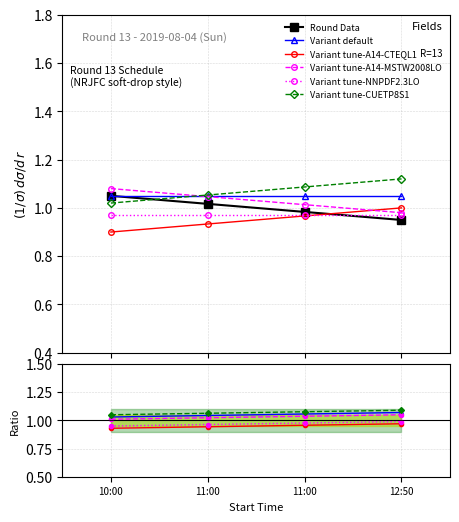

What is the smallest value displayed?

0.9